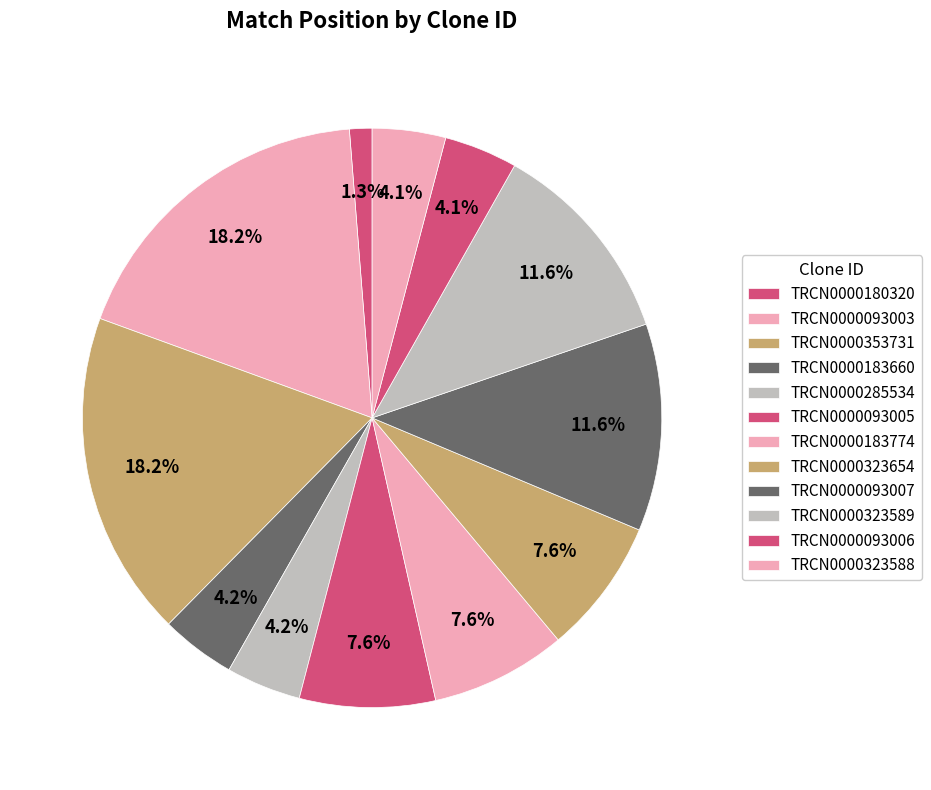

Count the number of slices in the pie.

12